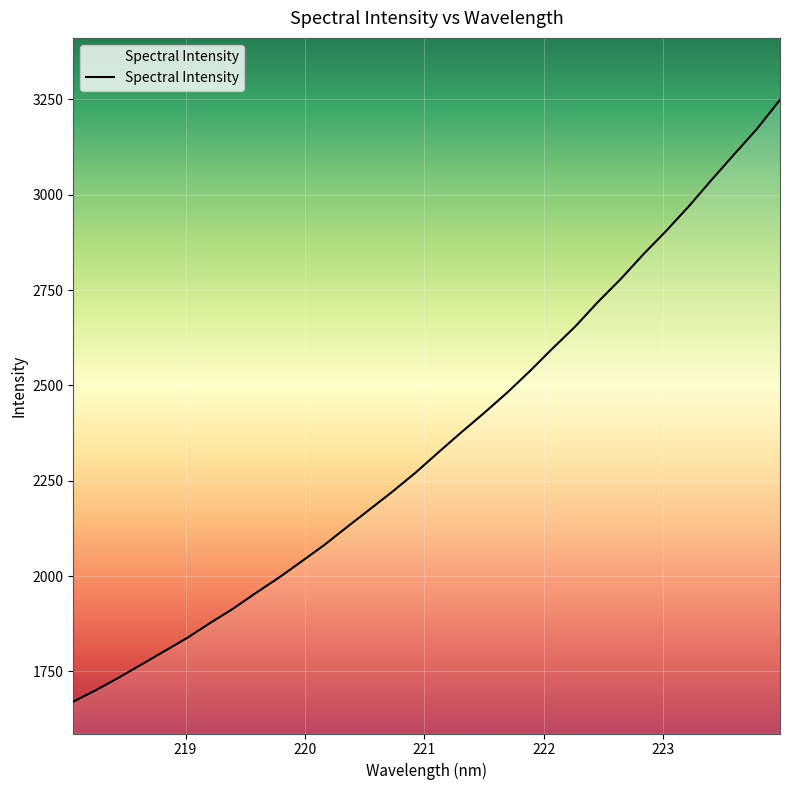

Is this an area chart (filled region under the line)?

No